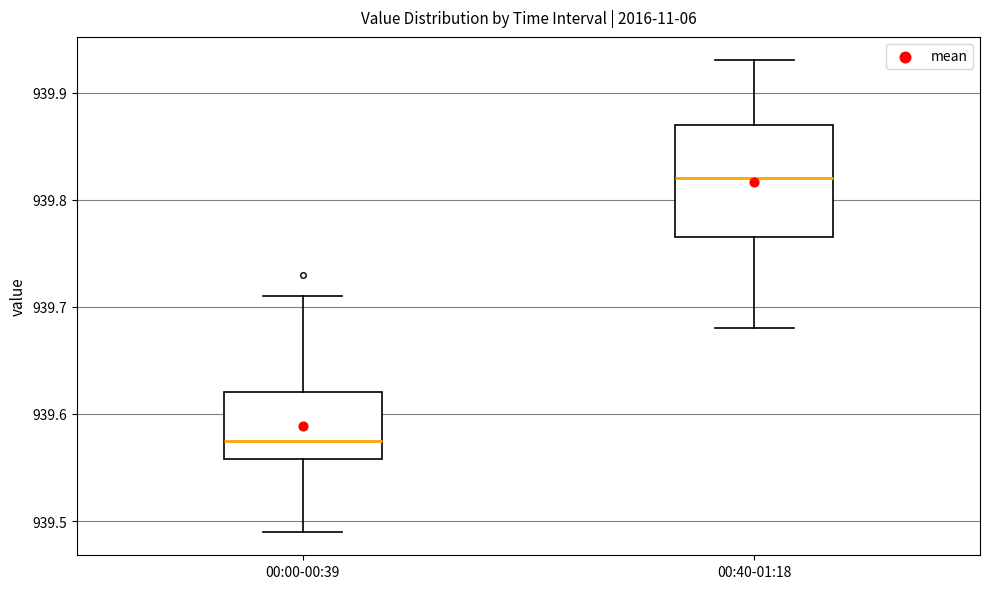

Which box is the tallest, from its lower edge to its upper edge?

00:40-01:18